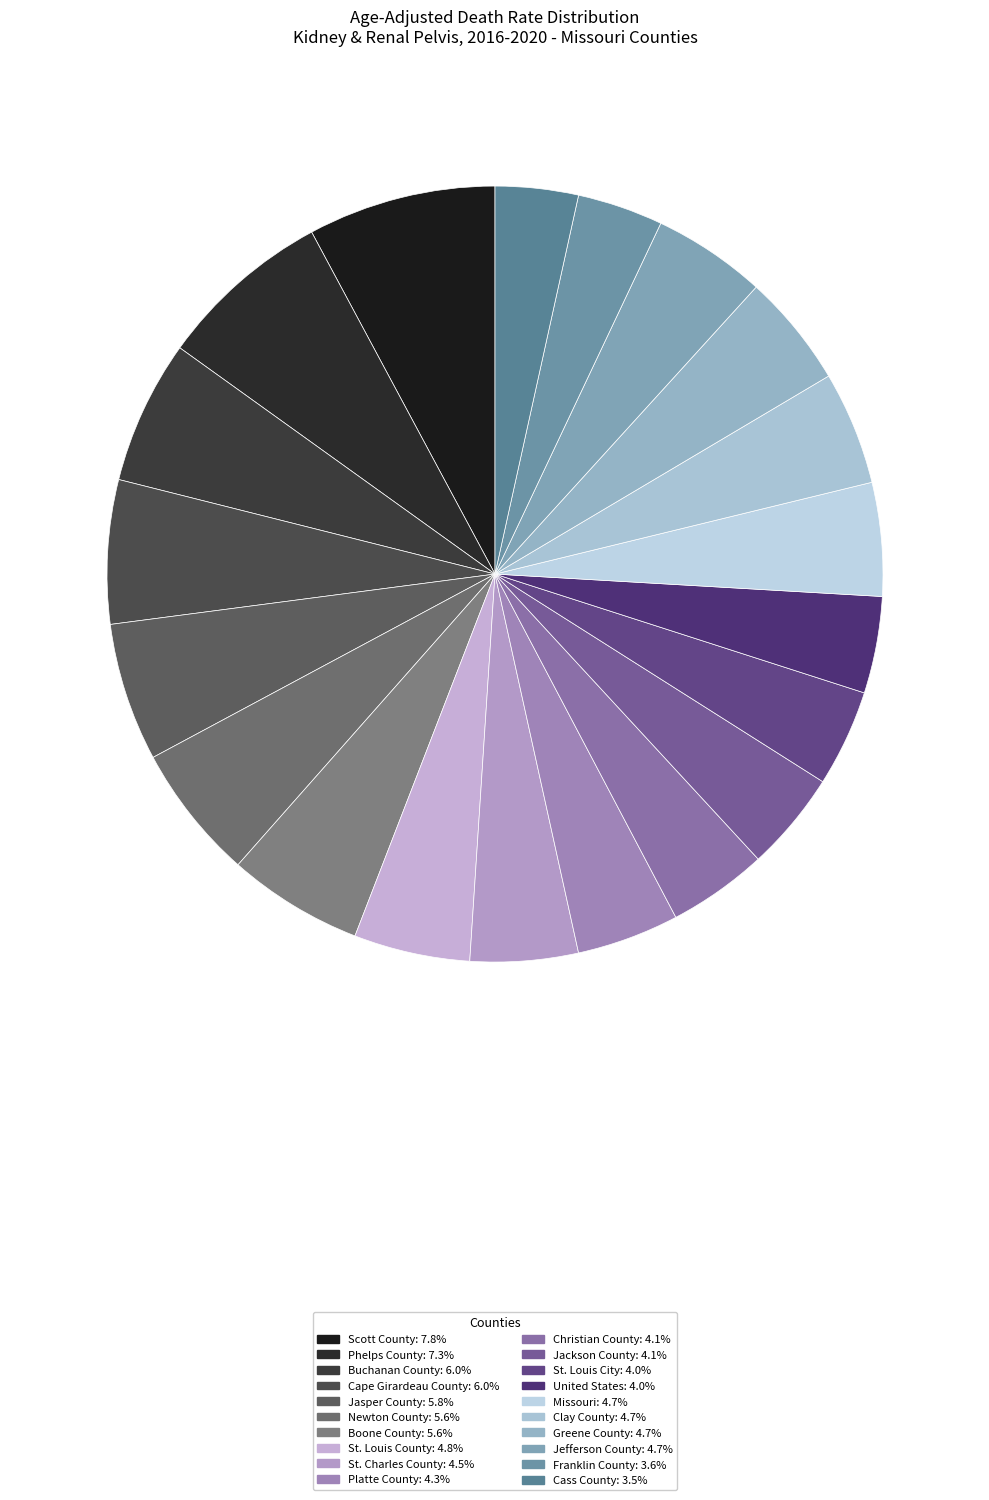

Rank the categories by value from lowest to highest.

Cass County, Franklin County, St. Louis City, United States, Christian County, Jackson County, Platte County, St. Charles County, Missouri, Clay County, Greene County, Jefferson County, St. Louis County, Newton County, Boone County, Jasper County, Buchanan County, Cape Girardeau County, Phelps County, Scott County